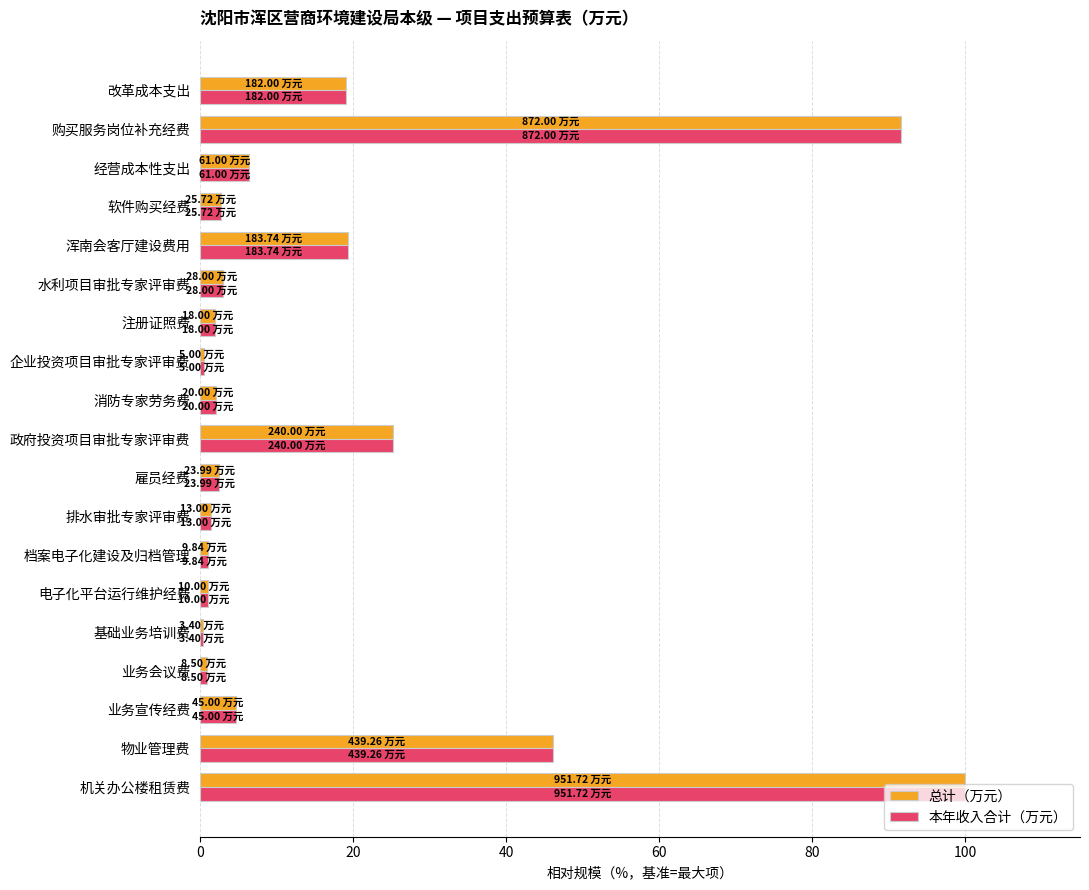

What is the difference between the maximum and minimum values in the 总计（万元） series?

99.6